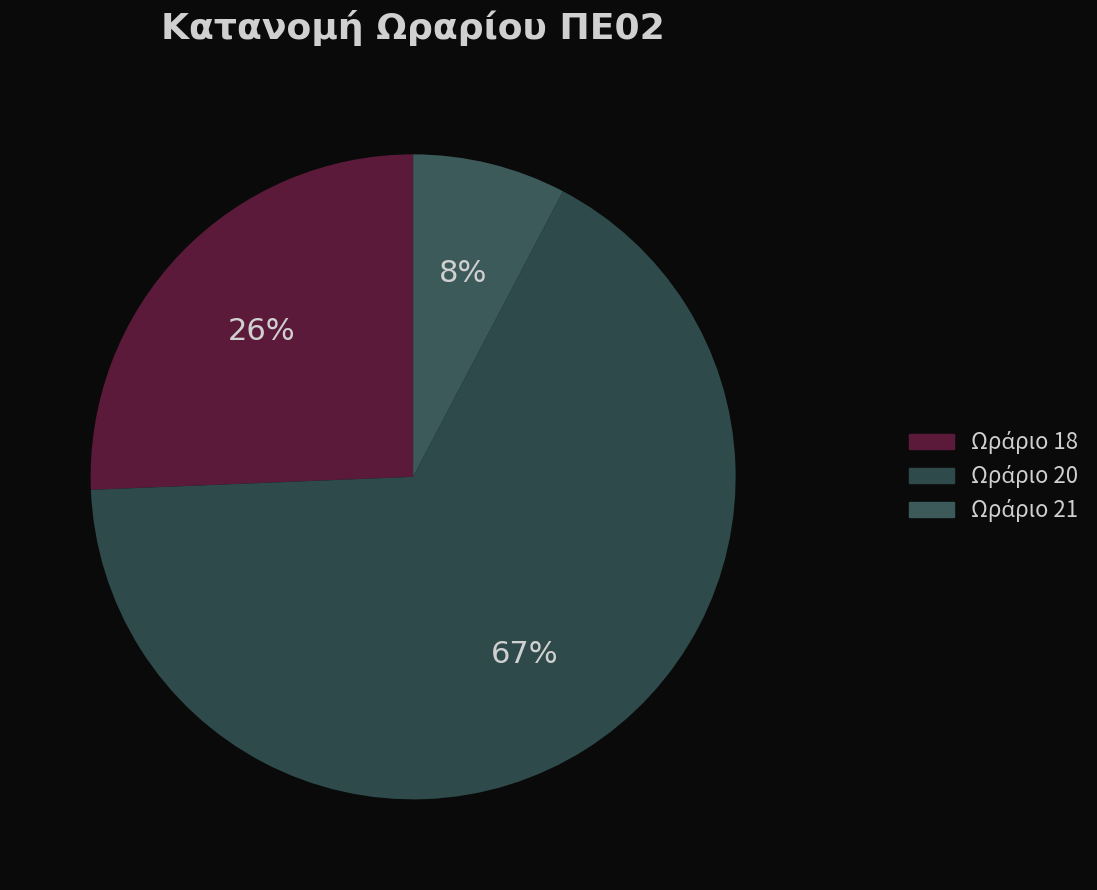

How many slices are in this pie chart?

3